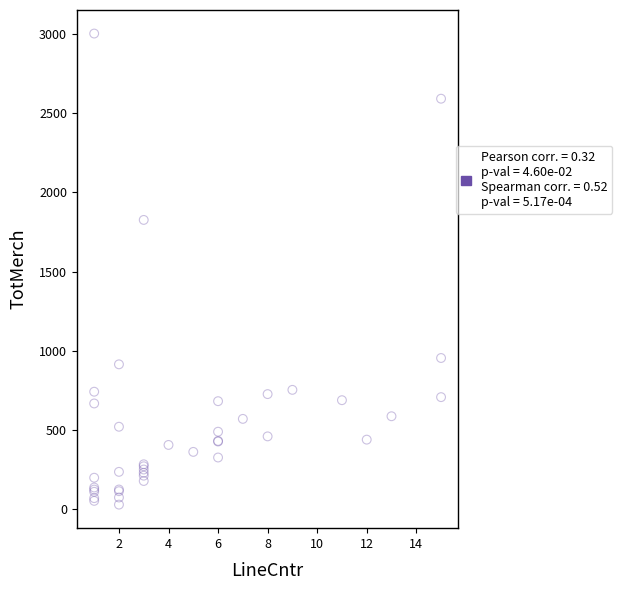

What Y value in the scatter plot is closest to 1515?

1825.2